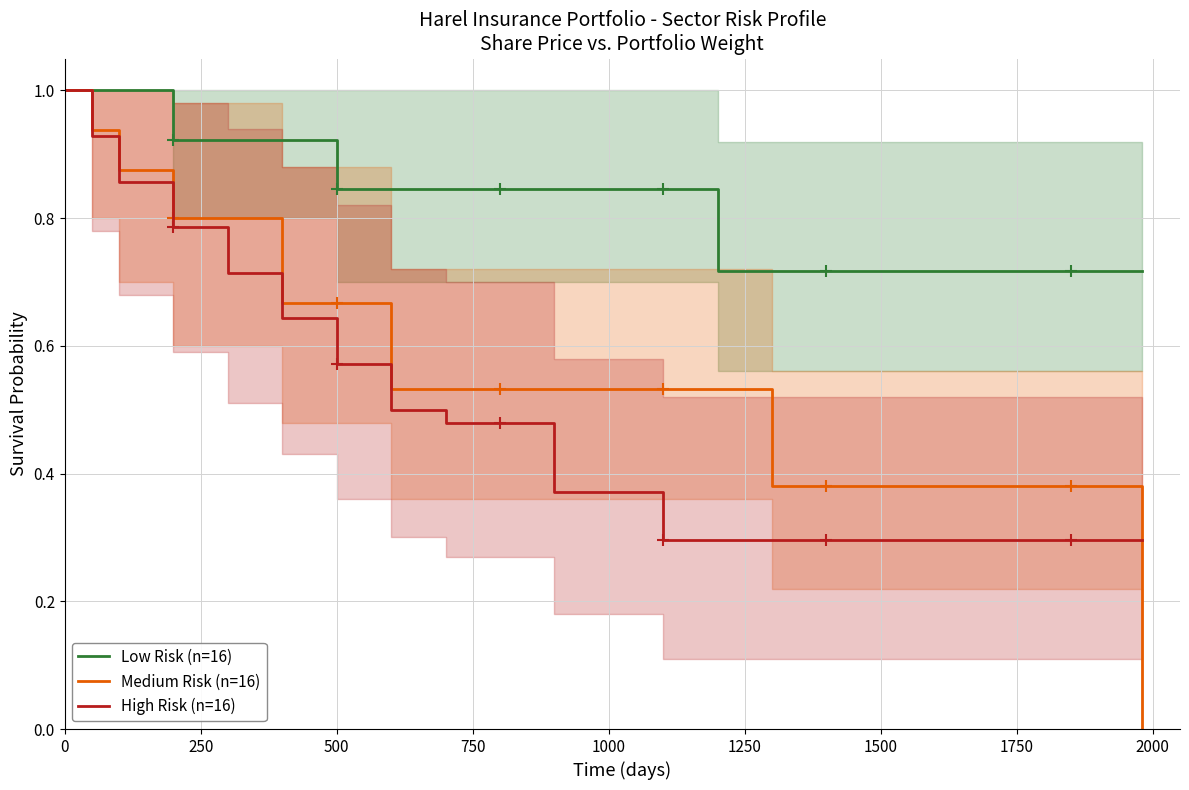

What is the minimum value for High Risk (n=16)?

0.3